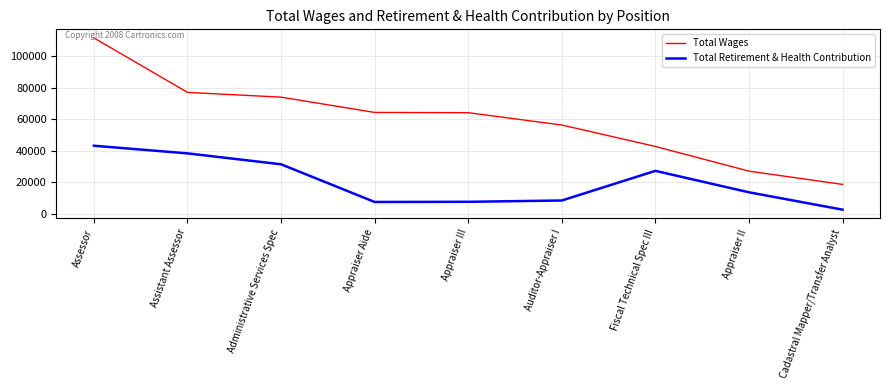

Read the Total Wages value at Assistant Assessor.

77025